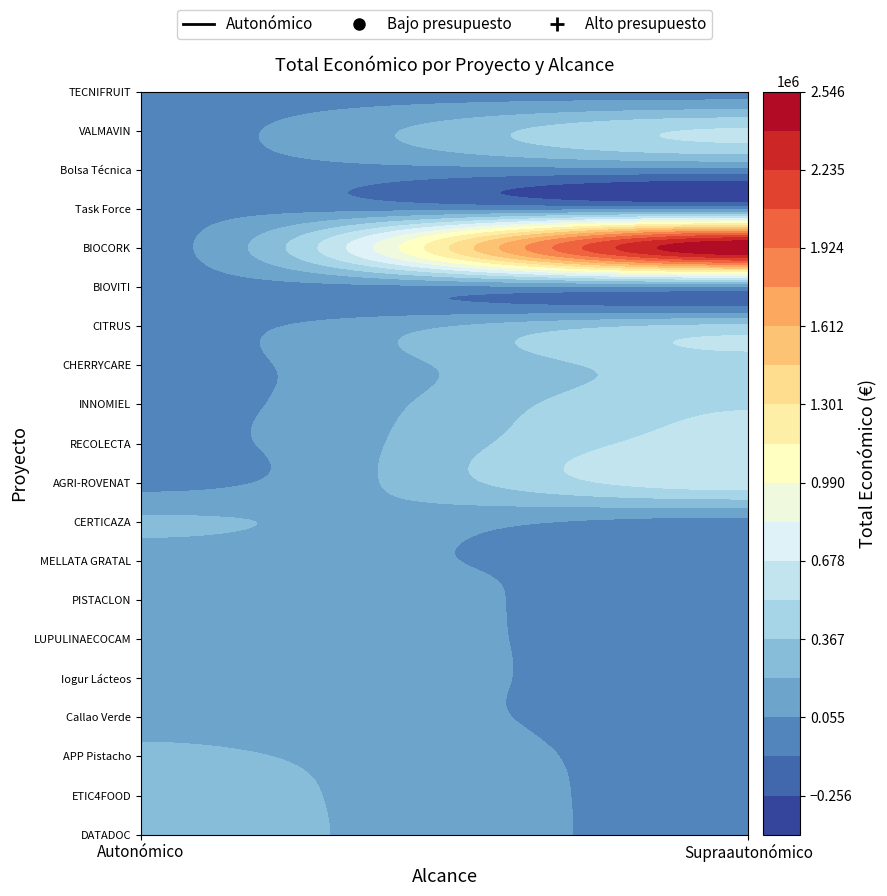

What is the sum of all values?

7500324